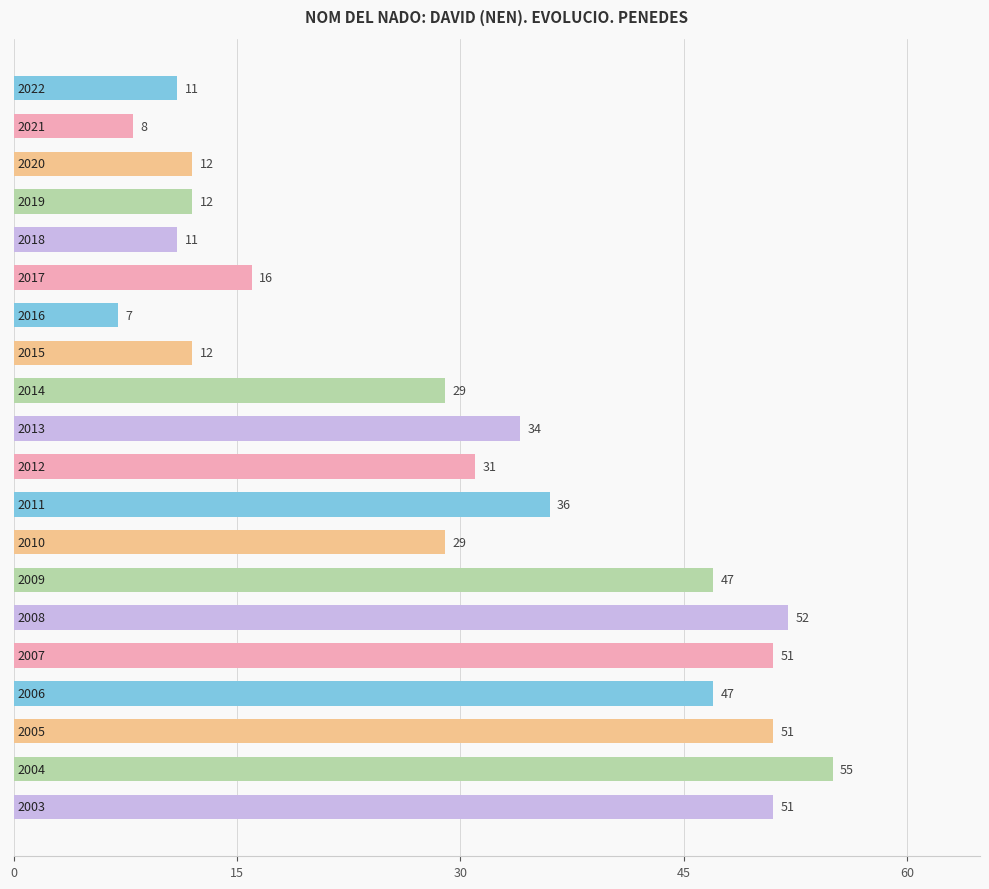

Reading top to bottom, transcribe all the data shown in this chart.

11	8	12	12	11	16	7	12	29	34	31	36	29	47	52	51	47	51	55	51